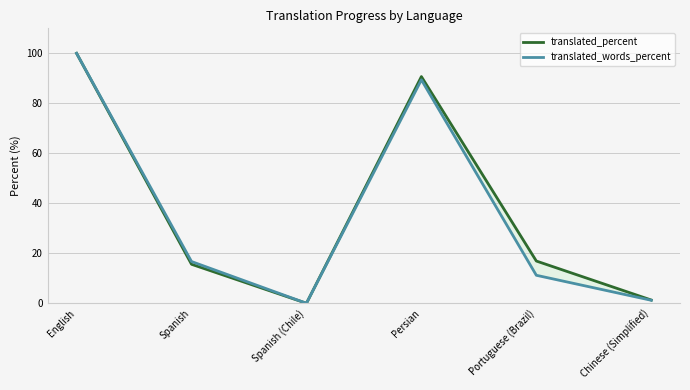

Is the value of translated_percent at English greater than the value of translated_words_percent at Chinese (Simplified)?

Yes